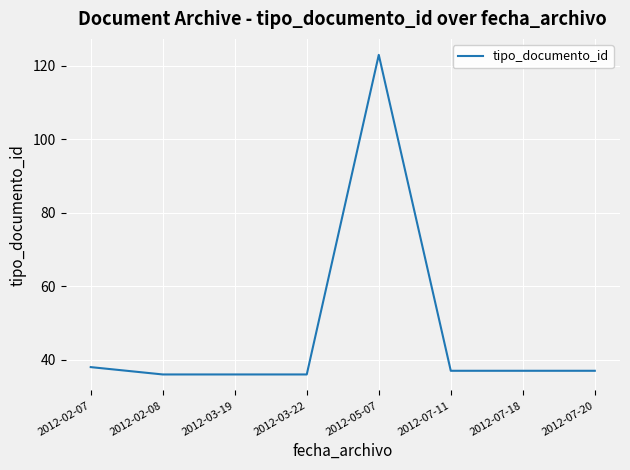

At which category does the chart reach its peak across all series?

2012-05-07